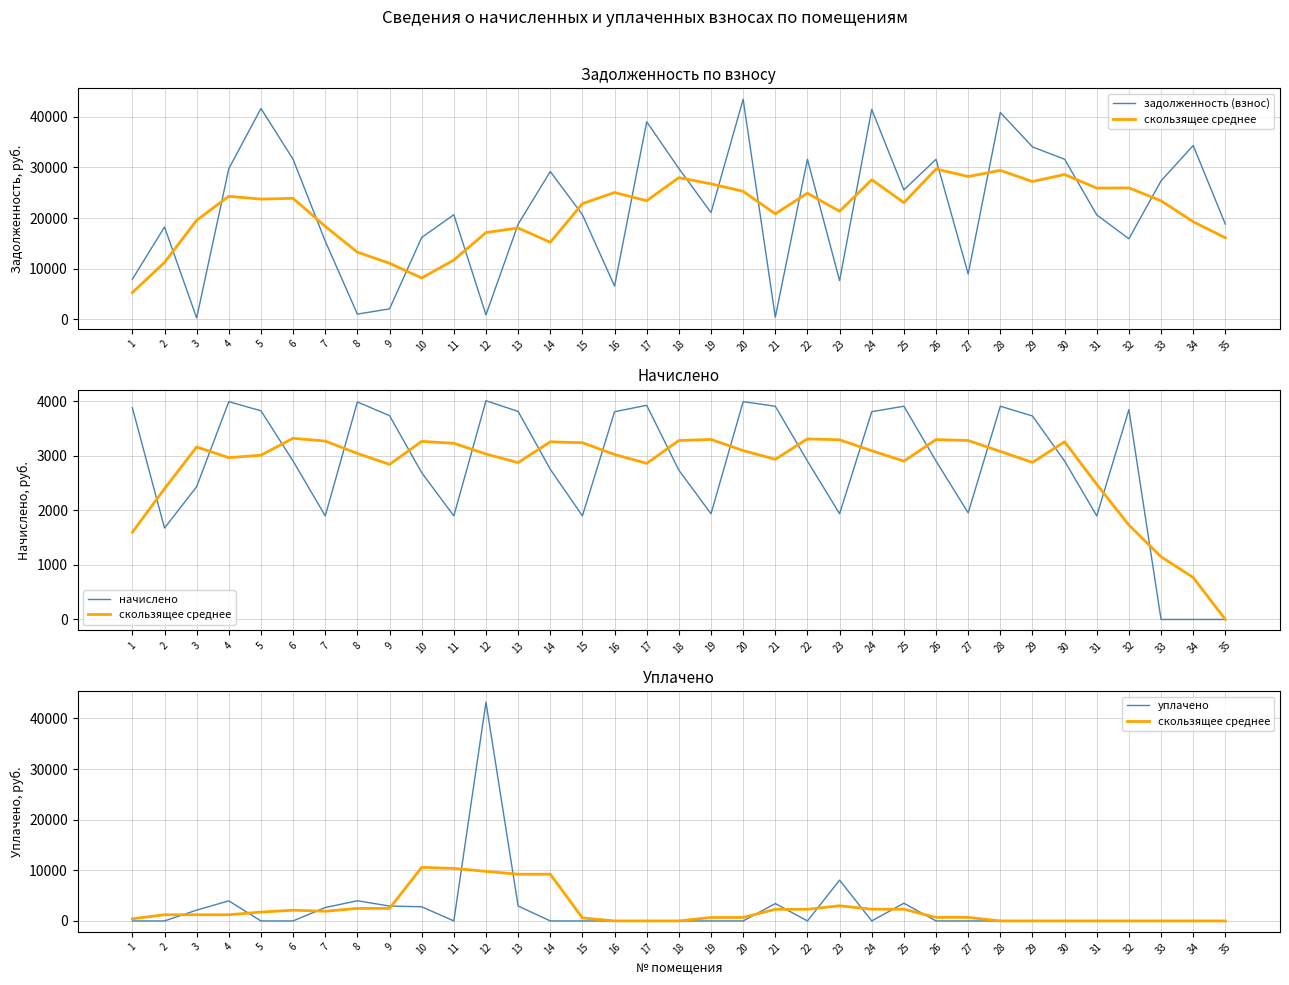

The начислено series shows 1575.1 at 25. True or false?

False